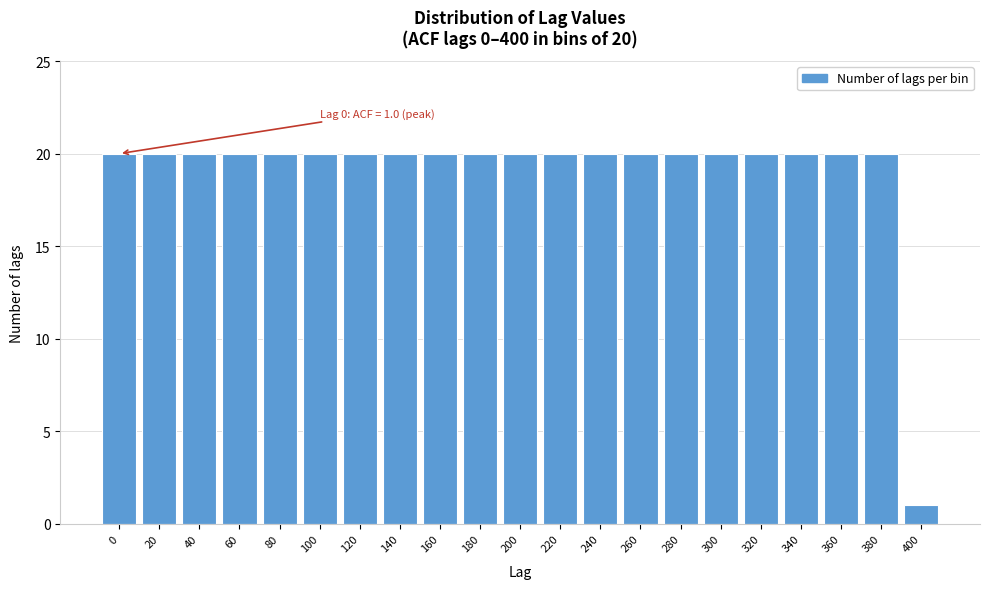

Reading left to right, list all the values displayed in this chart.

0=20	20=20	40=20	60=20	80=20	100=20	120=20	140=20	160=20	180=20	200=20	220=20	240=20	260=20	280=20	300=20	320=20	340=20	360=20	380=20	400=1